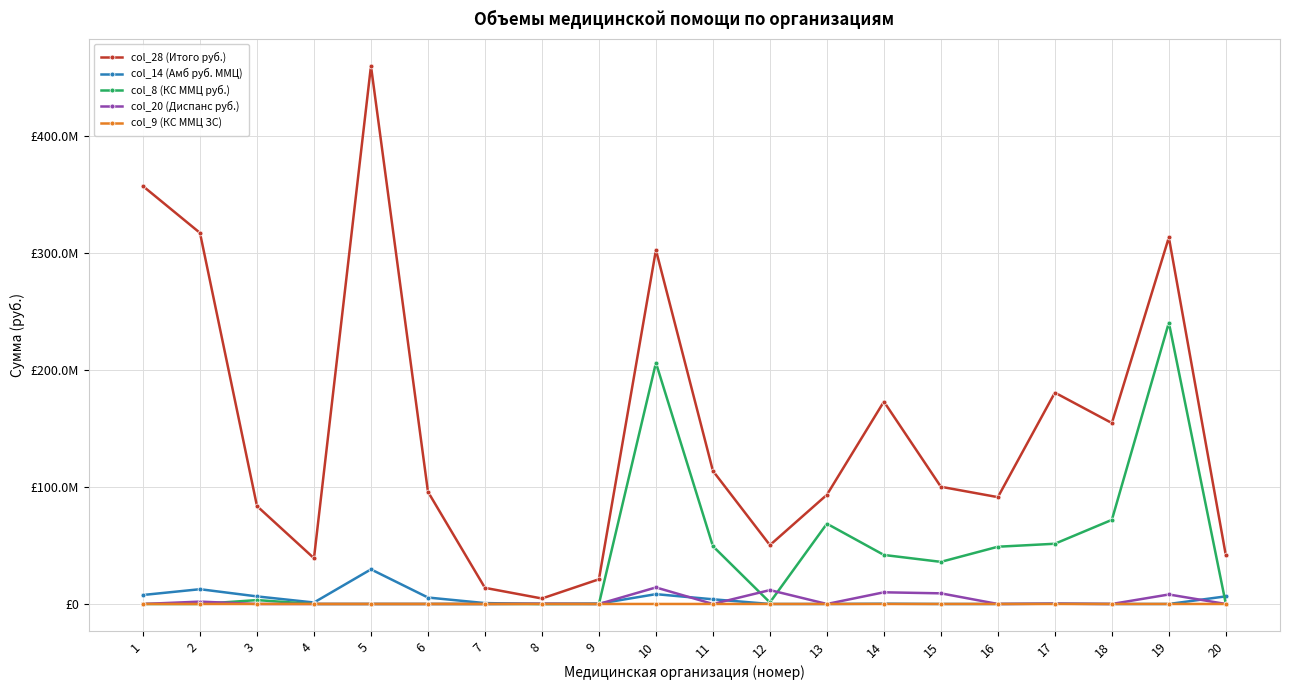

Is this an area chart (filled region under the line)?

No